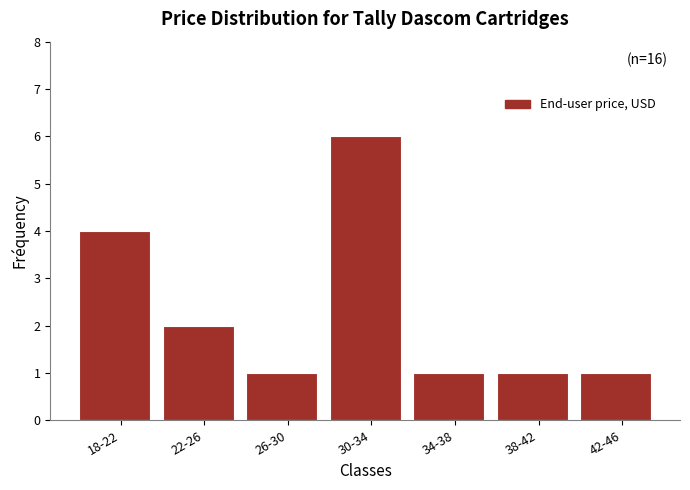

Reading right to left, extract all data points from this chart.

1	1	1	6	1	2	4